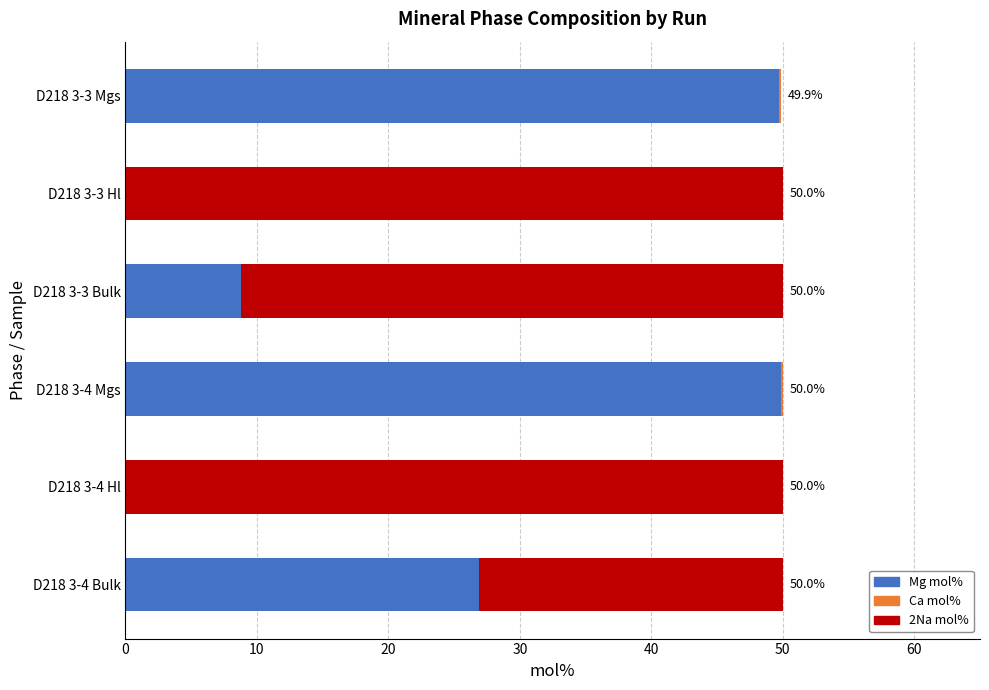

What is the total value across all series at D218 3-4 Hl?

50.0